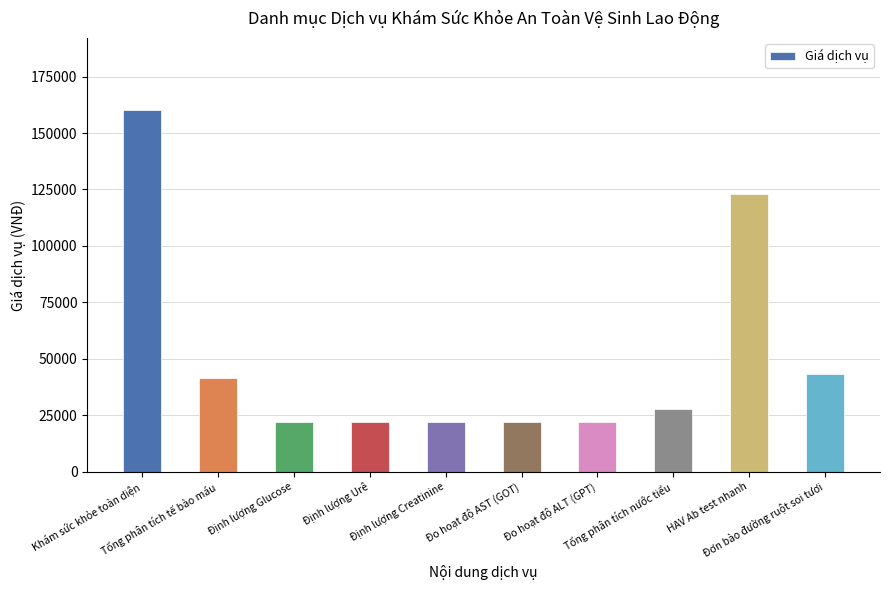

What is the value of the 8th bar from the left?

27800